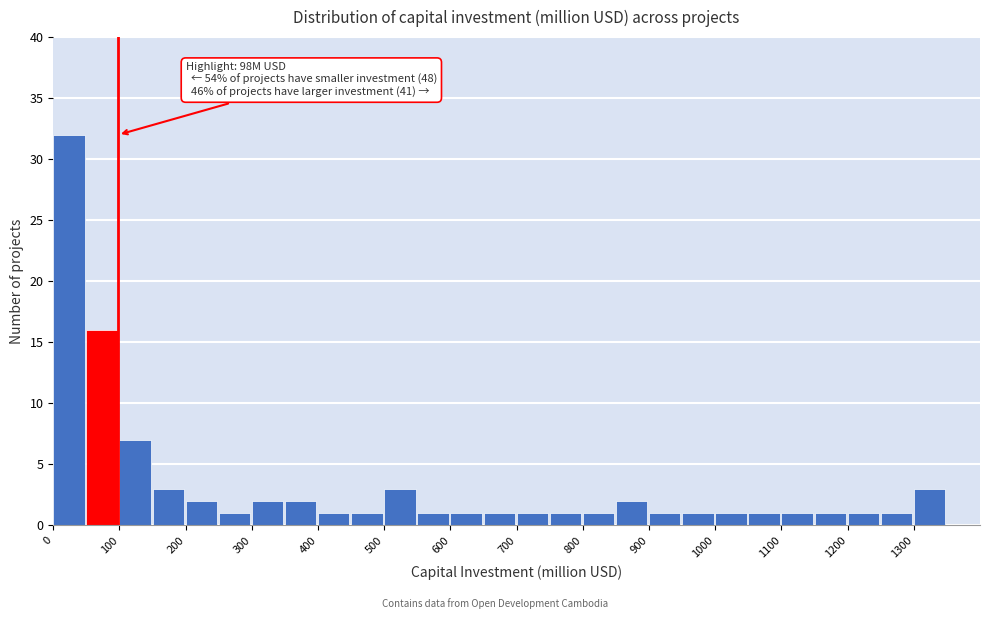

Over which range of the x-axis is the bar tallest?

0 to 50